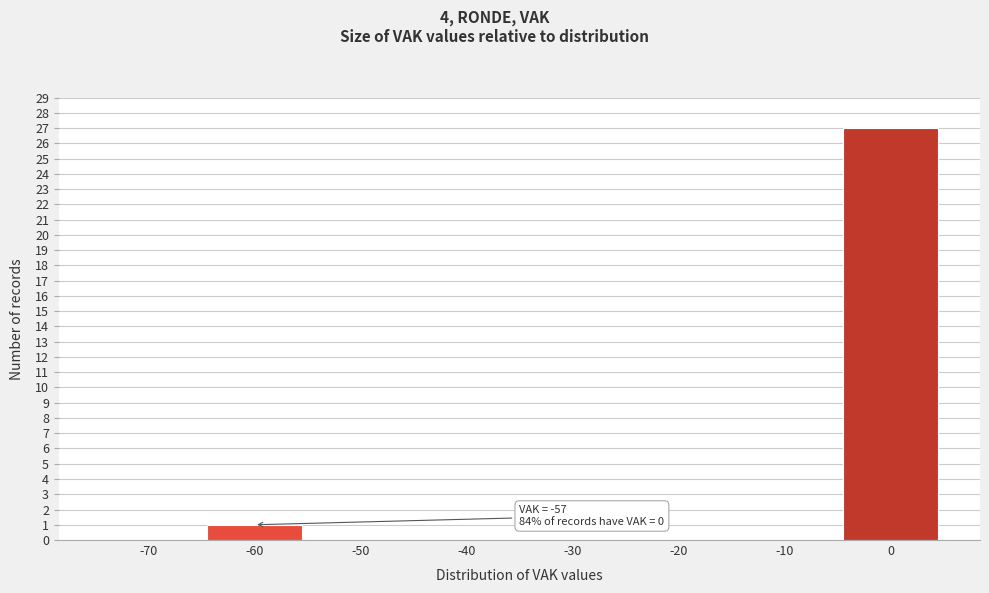

Reading right to left, what are all the values shown in this chart?

0=27	-10=0	-20=0	-30=0	-40=0	-50=0	-60=1	-70=0